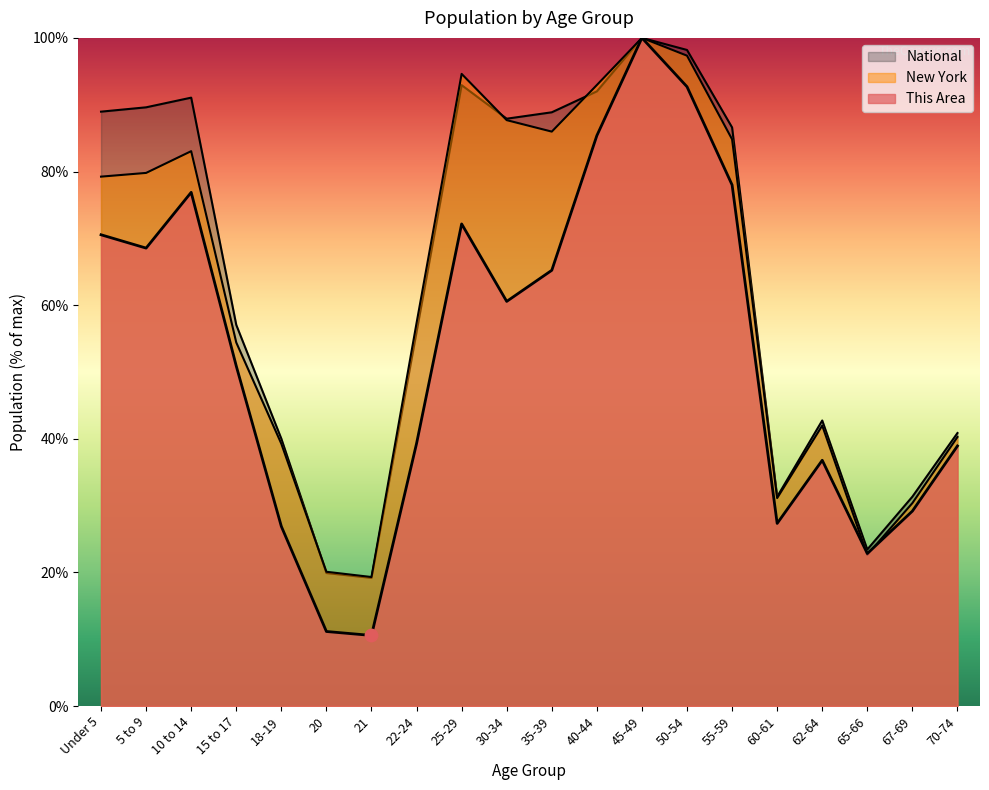

At how many categories does at least one series exceed 71?

10